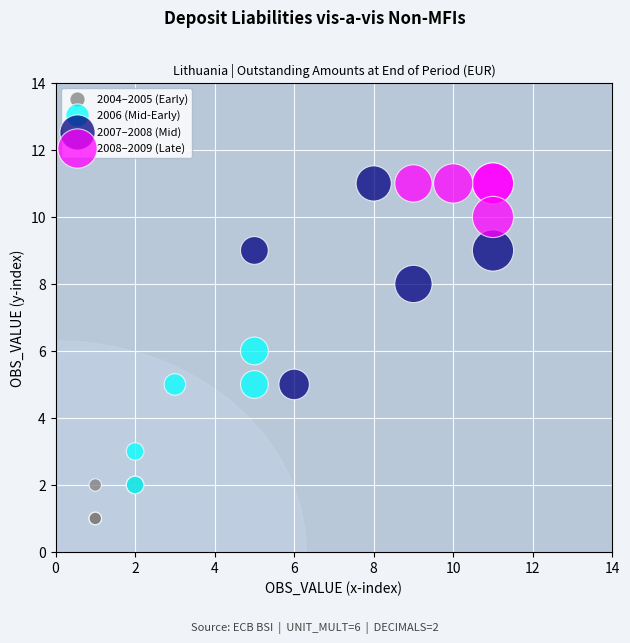

Which series has the largest Y range (max minus min)?

2007–2008 (Mid)